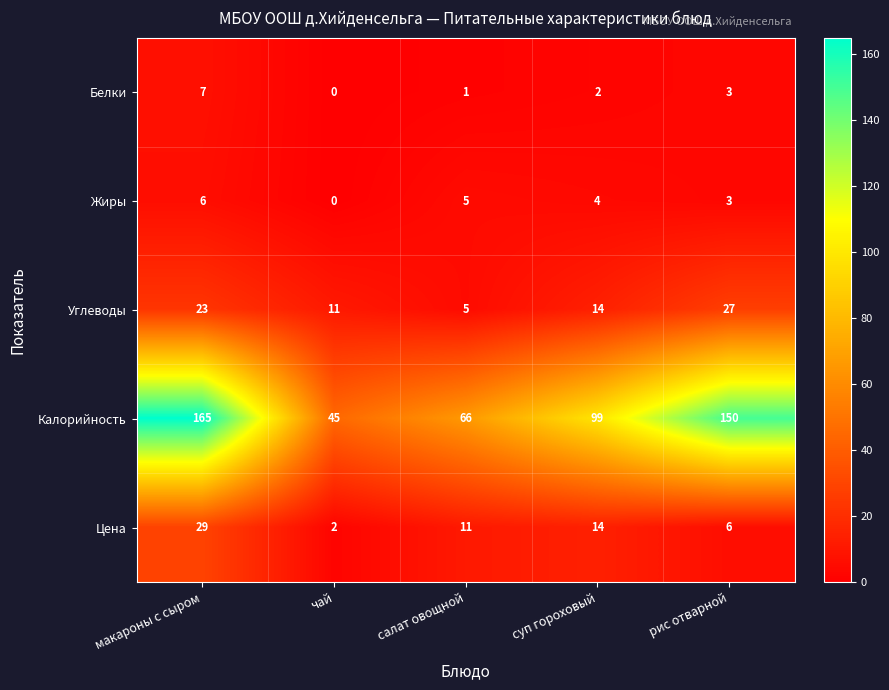

At how many categories does at least one series exceed 19?

5